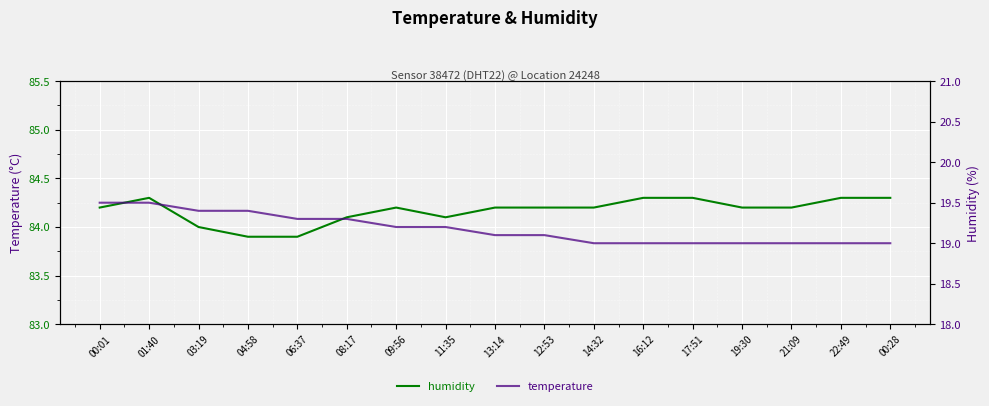

How many lines are shown in the chart?

2